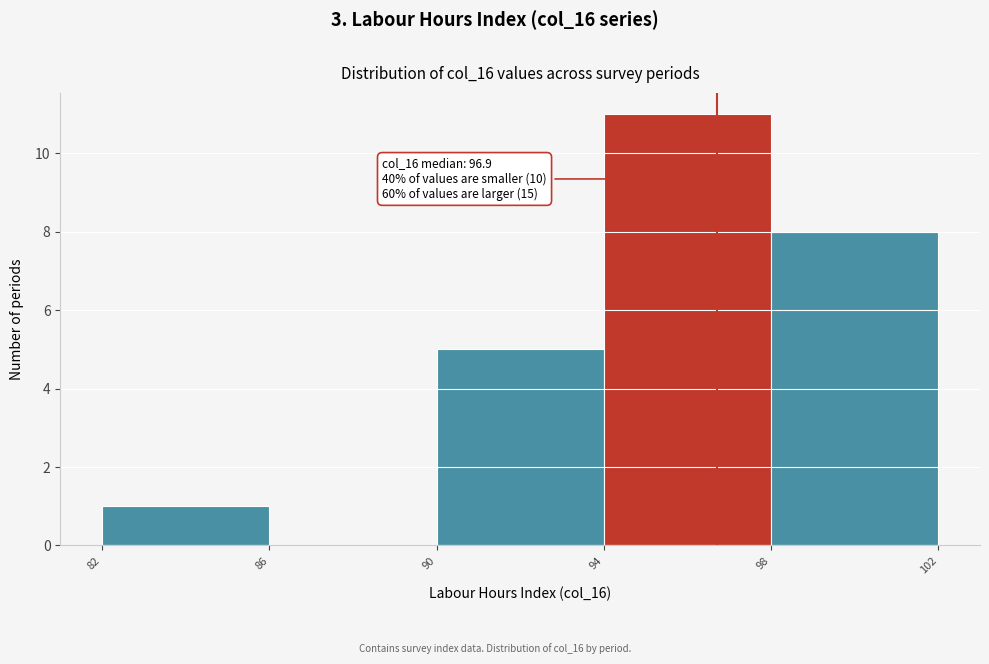

Which range on the x-axis has the tallest bar?

94 to 98